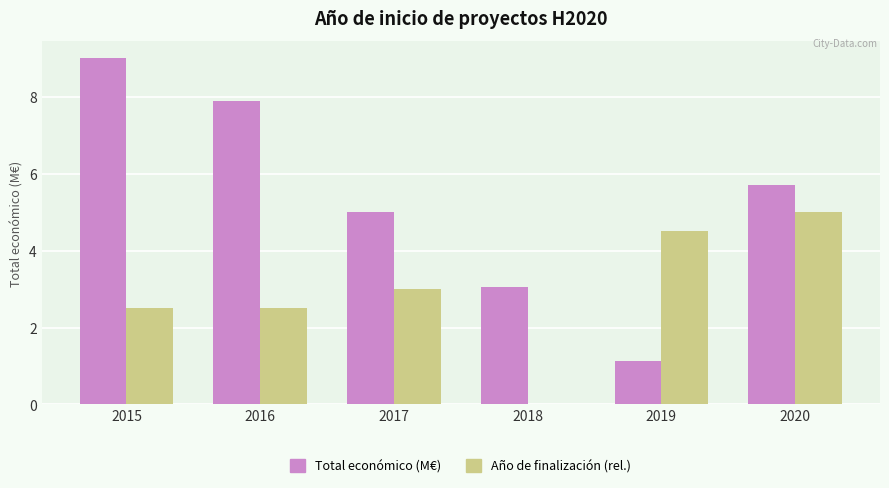

Between 2017 and 2020, which series saw the biggest shift?

Año de finalización (rel.)